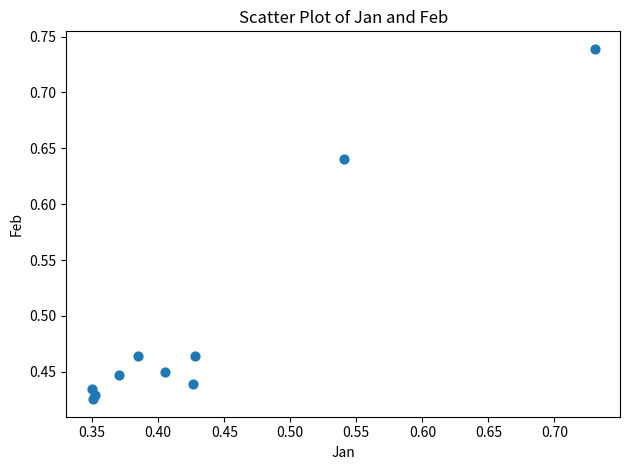

What is the range of Y values (max minus min)?

0.3